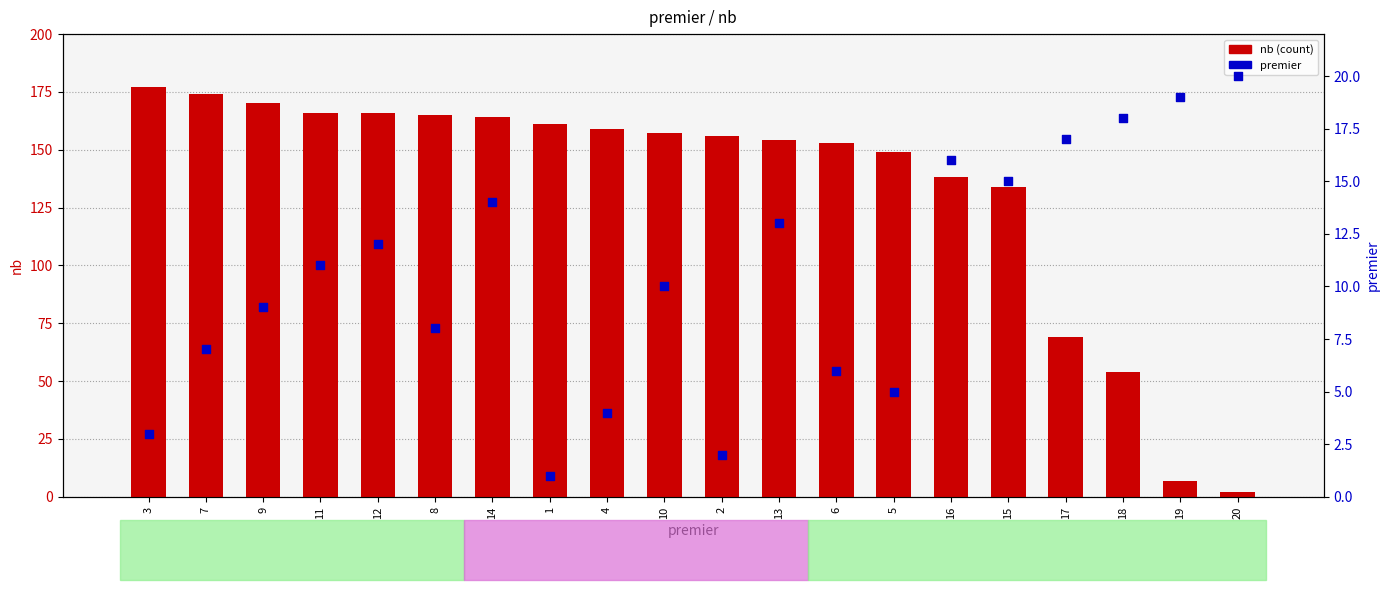

What is the total value across all series at 20?

22